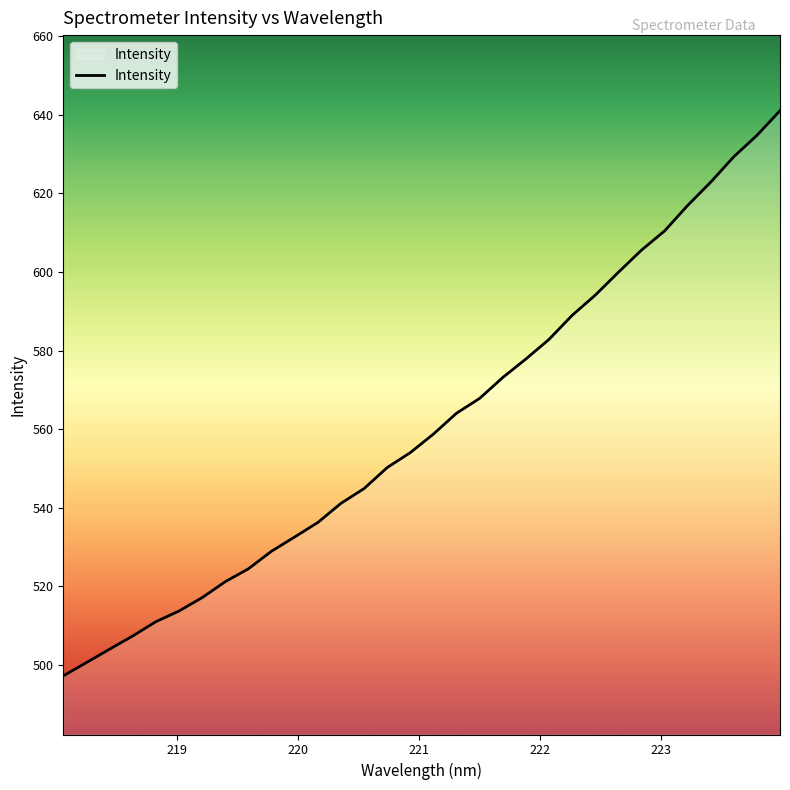

What is the difference between the maximum and minimum values?

143.8